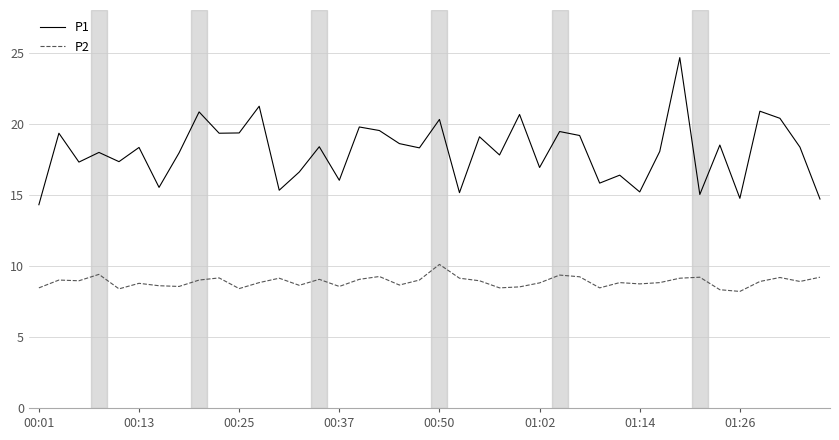

List the series in order of their overall mean, highest first.

P1, P2